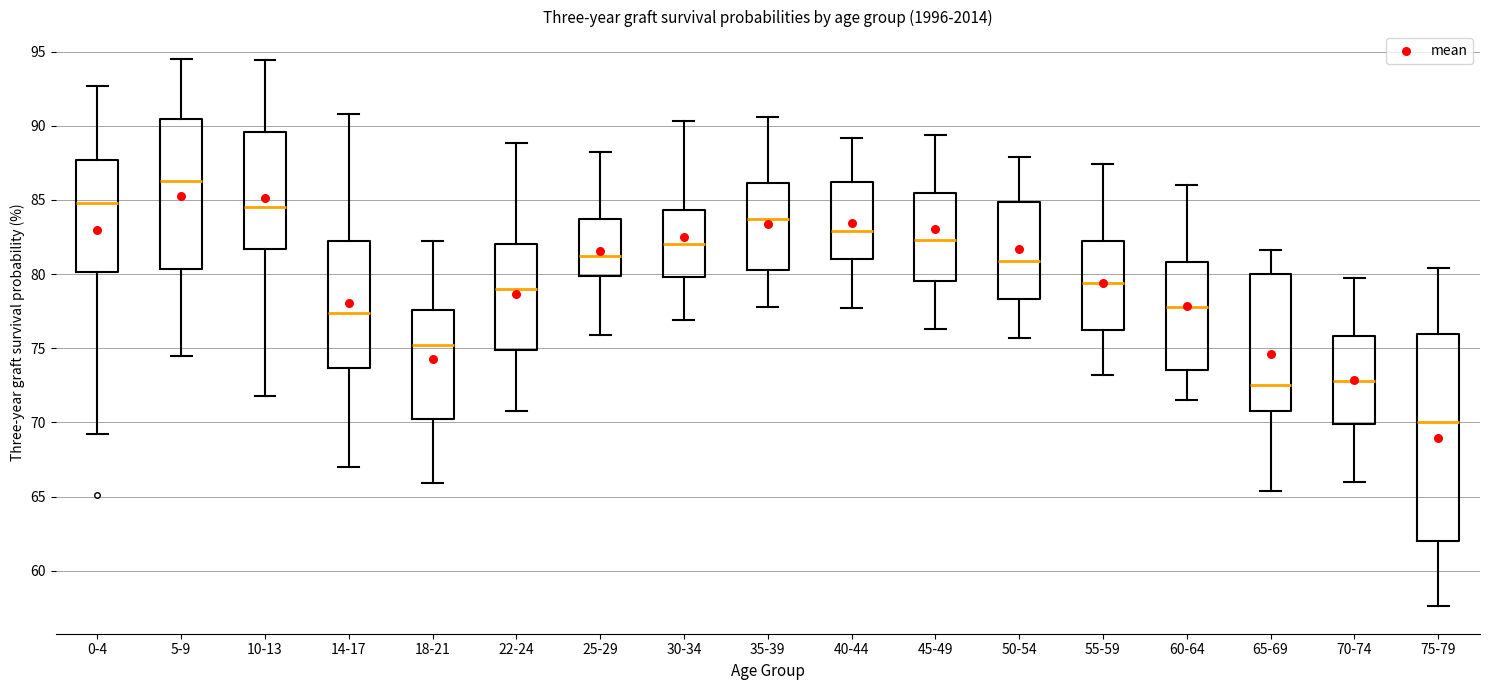

Reading left to right, transcribe this box plot: for each box, give where its median line is, the range the box spans, and where its two whiskers end, as read against the y-axis. The values are not printed on the chart, so give them approximately, as read against the axis.

0-4: median 85.0, box 80.0 to 87.5, whiskers 69.0 to 92.5
5-9: median 86.5, box 80.5 to 90.5, whiskers 74.5 to 94.5
10-13: median 84.5, box 81.5 to 89.5, whiskers 72.0 to 94.5
14-17: median 77.5, box 73.5 to 82.0, whiskers 67.0 to 91.0
18-21: median 75.0, box 70.5 to 77.5, whiskers 66.0 to 82.0
22-24: median 79.0, box 75.0 to 82.0, whiskers 71.0 to 89.0
25-29: median 81.0, box 80.0 to 83.5, whiskers 76.0 to 88.0
30-34: median 82.0, box 80.0 to 84.5, whiskers 77.0 to 90.5
35-39: median 83.5, box 80.5 to 86.0, whiskers 78.0 to 90.5
40-44: median 83.0, box 81.0 to 86.0, whiskers 77.5 to 89.0
45-49: median 82.5, box 79.5 to 85.5, whiskers 76.5 to 89.5
50-54: median 81.0, box 78.5 to 85.0, whiskers 75.5 to 88.0
55-59: median 79.5, box 76.5 to 82.5, whiskers 73.0 to 87.5
60-64: median 78.0, box 73.5 to 81.0, whiskers 71.5 to 86.0
65-69: median 72.5, box 71.0 to 80.0, whiskers 65.5 to 81.5
70-74: median 73.0, box 70.0 to 76.0, whiskers 66.0 to 79.5
75-79: median 70.0, box 62.0 to 76.0, whiskers 57.5 to 80.5